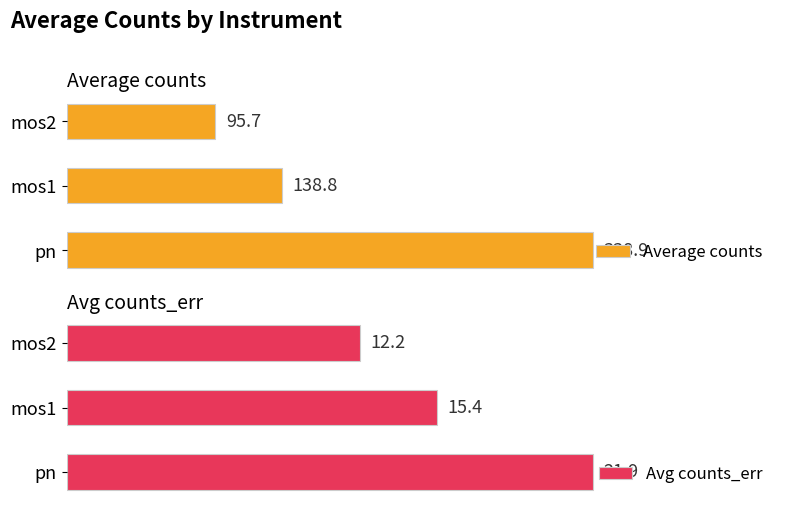

List the labels in order of Average counts value, smallest first.

mos2, mos1, pn